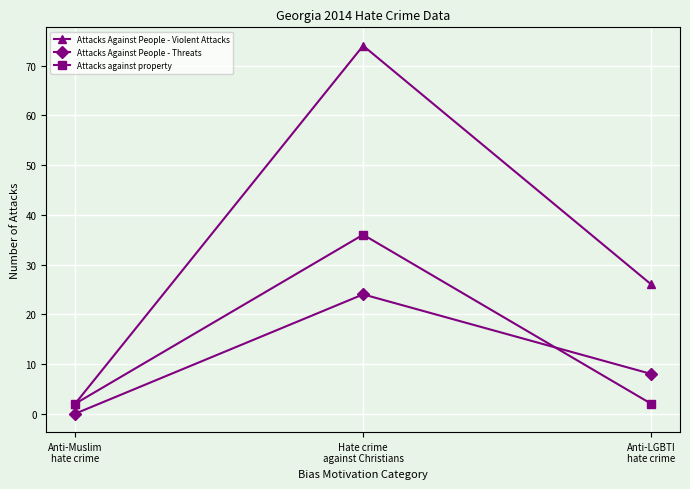

Reading left to right, list all the values displayed in this chart.

Attacks Against People - Violent Attacks: 2	74	26
Attacks Against People - Threats: 0	24	8
Attacks against property: 2	36	2